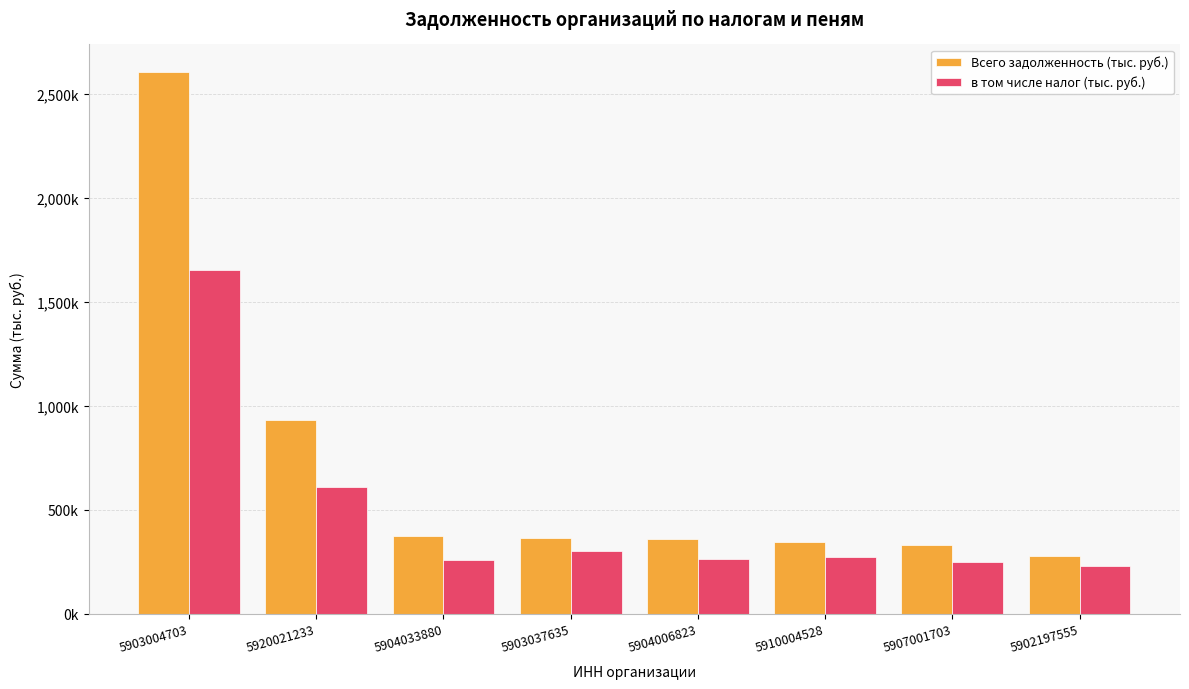

What is the label of the 2nd bar from the right?

5907001703